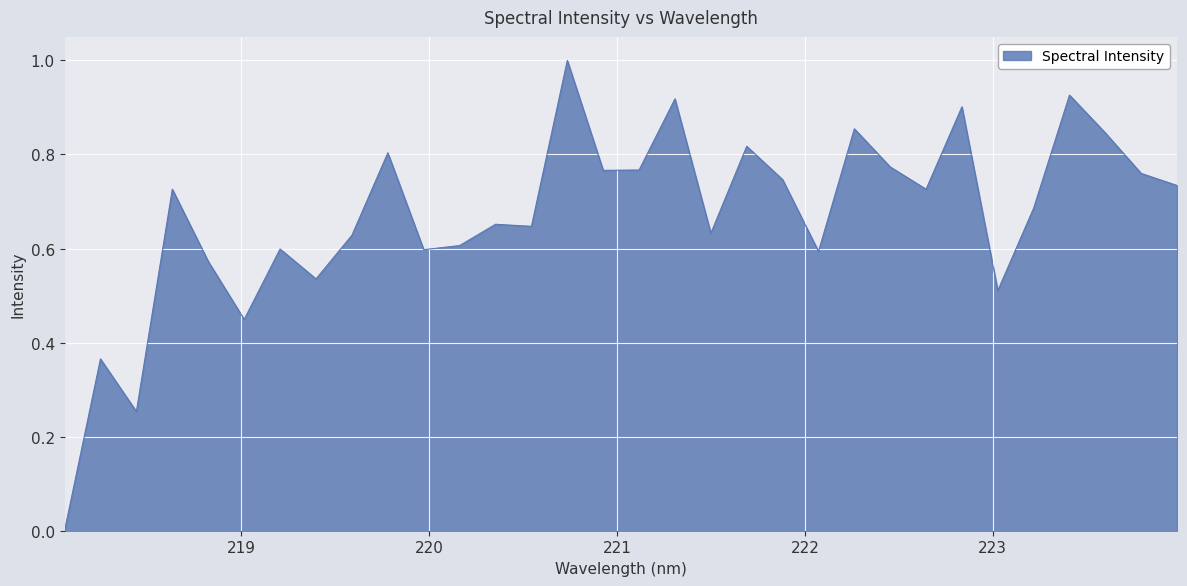

What is the maximum value shown in the chart?

1.0